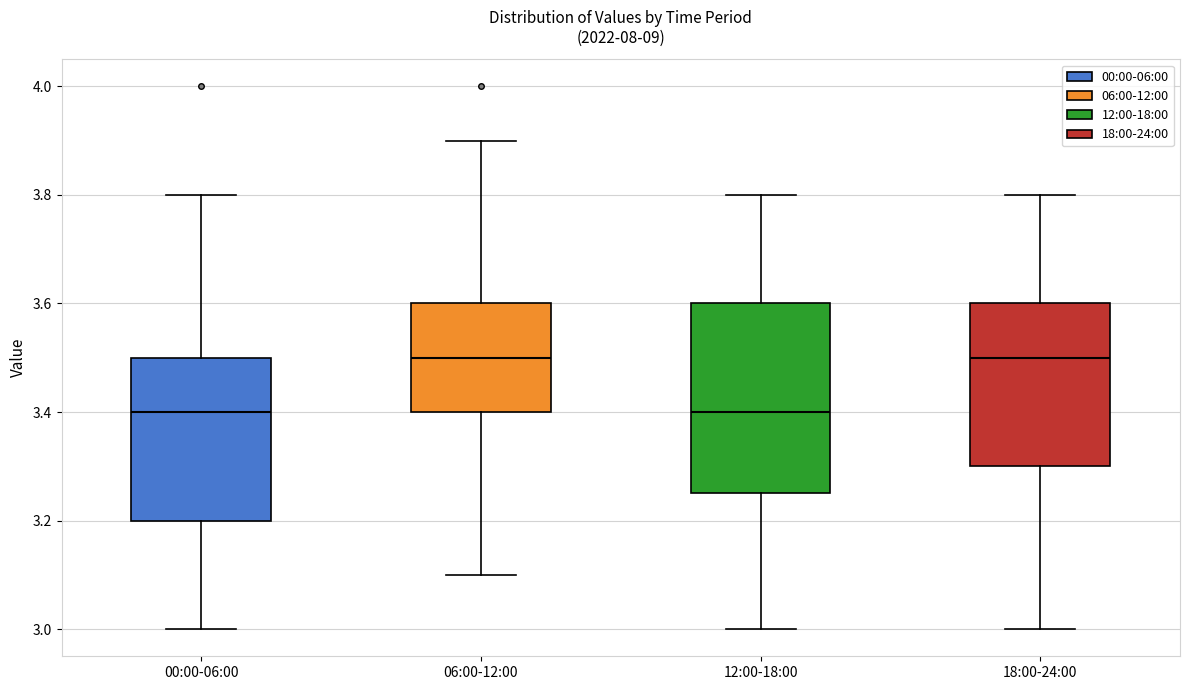

Where is the upper edge of the box for 00:00-06:00 on the y-axis? The values are not printed on the chart, so give them approximately, as read against the axis.

3.50